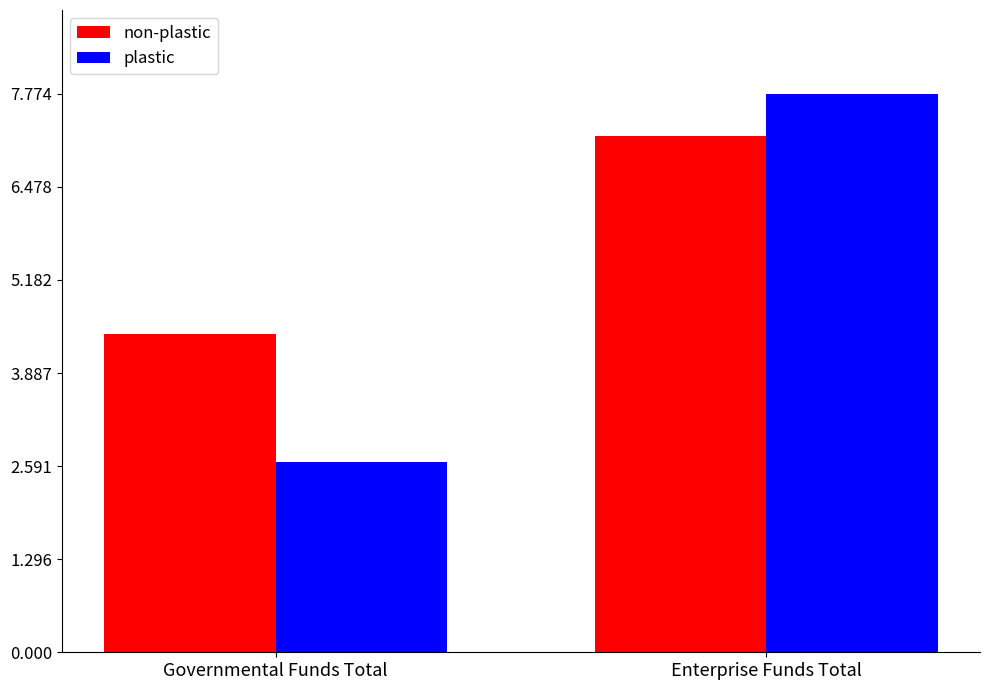

Between Governmental Funds Total and Enterprise Funds Total, which series saw the biggest shift?

plastic